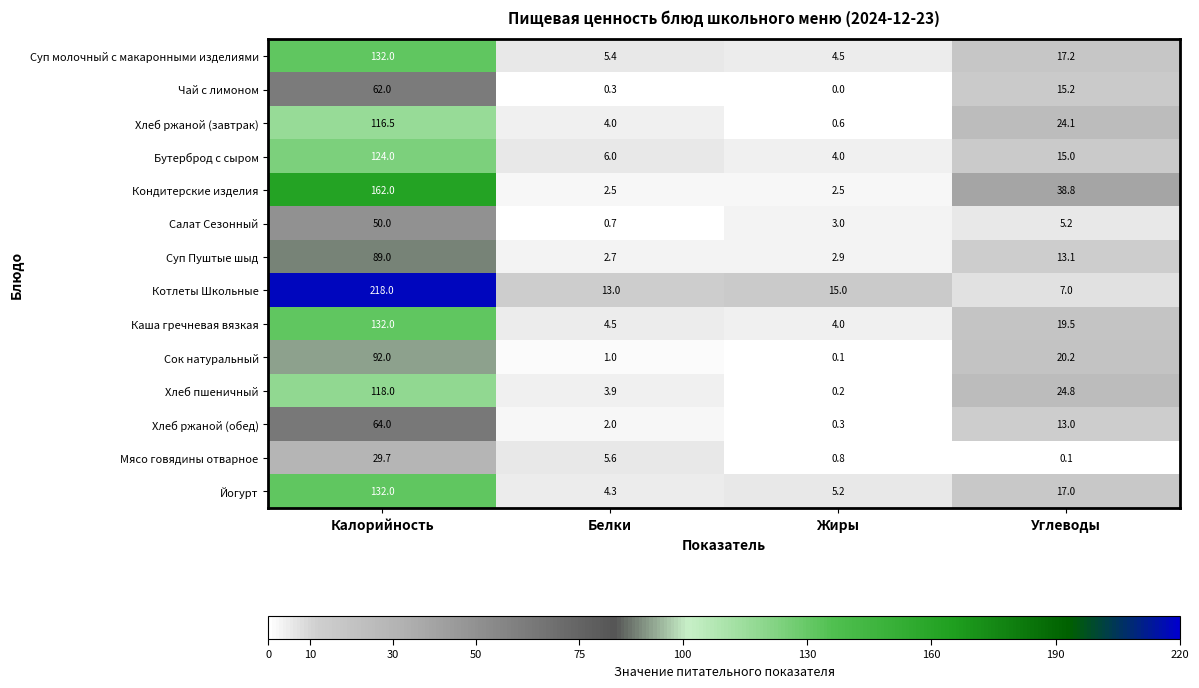

Which category has the highest value in the Хлеб пшеничный series?

Калорийность